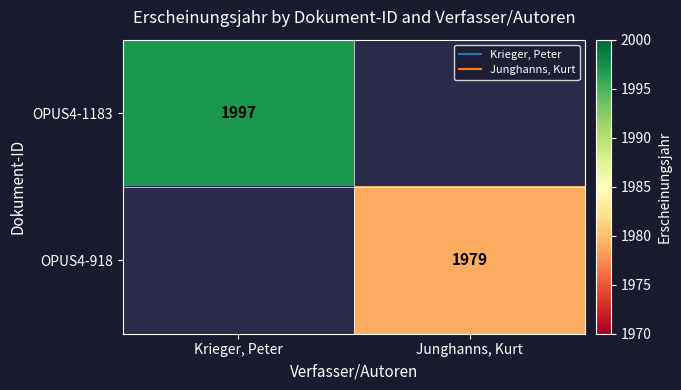

Rank the series by their maximum value, from highest to lowest.

OPUS4-1183, OPUS4-918